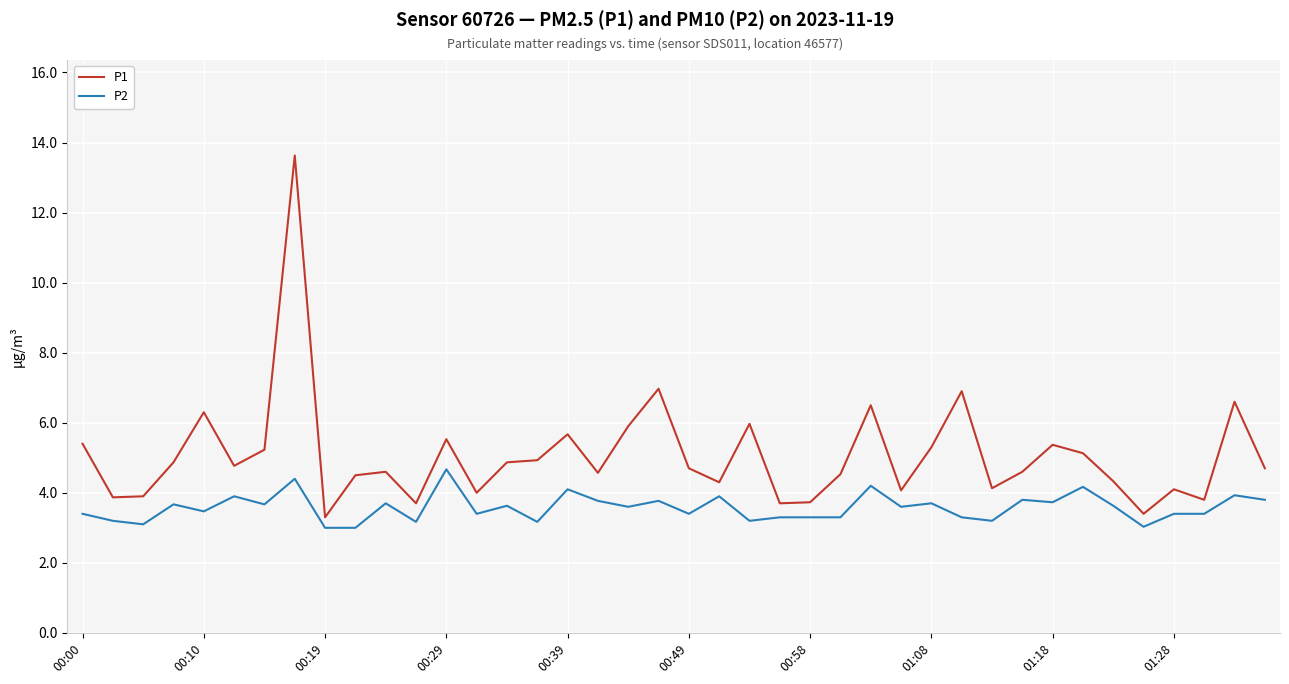

What is the difference between the maximum and minimum values in the P2 series?

1.7